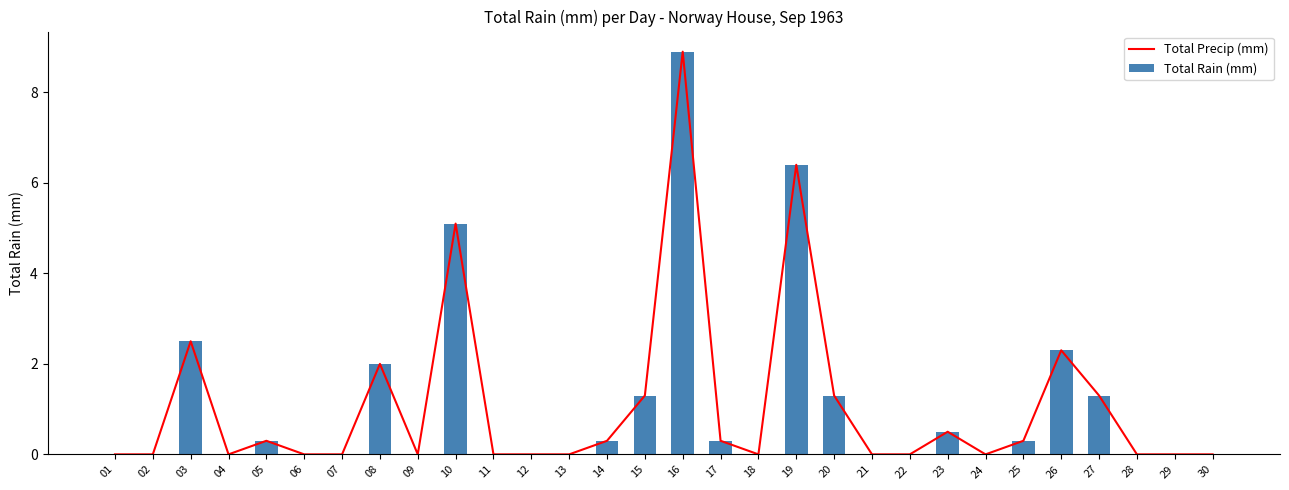

What is the total value across all series at 15?

2.6